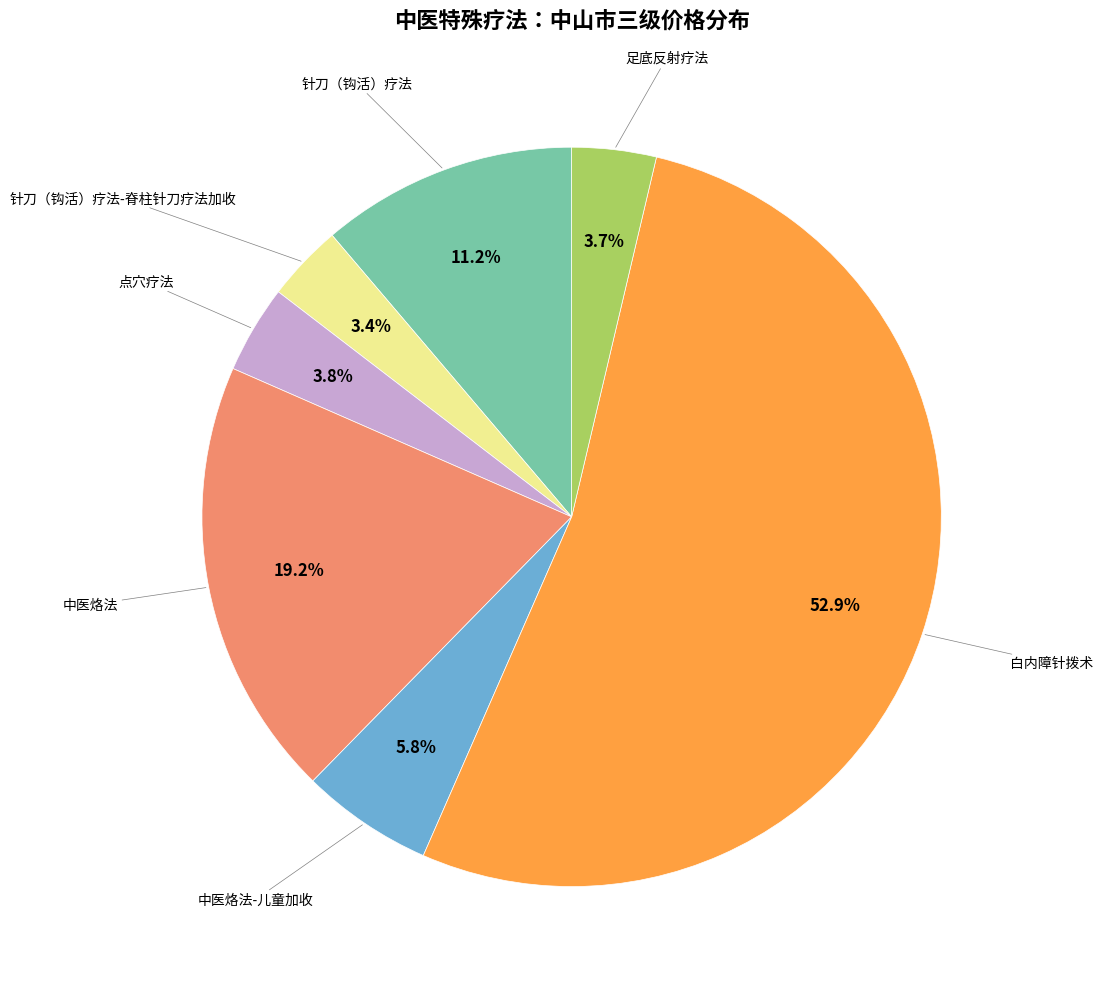

Is there any slice that represents more than half of the pie?

Yes